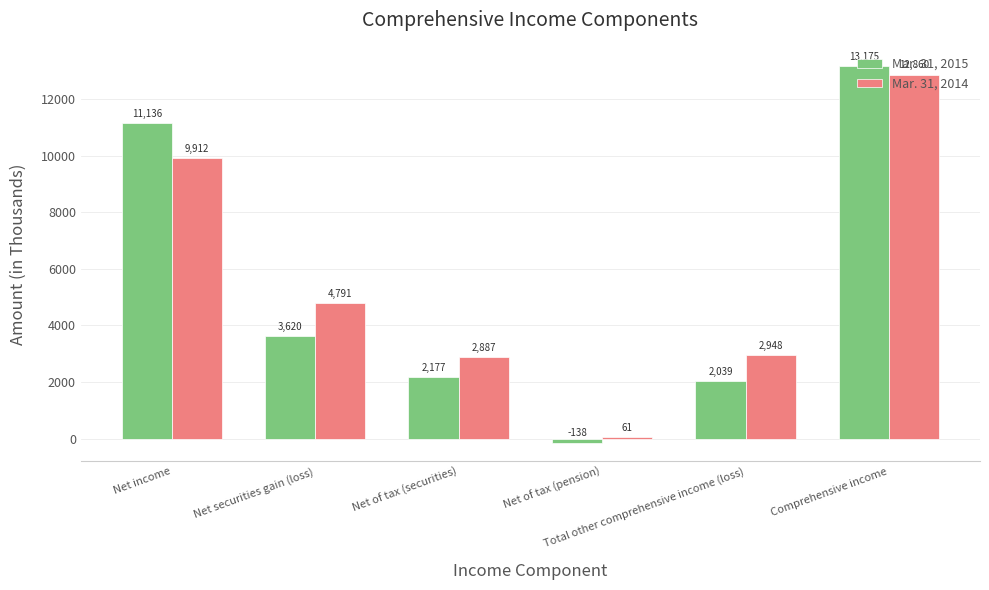

Rank the series by their maximum value, from highest to lowest.

Mar. 31, 2015, Mar. 31, 2014